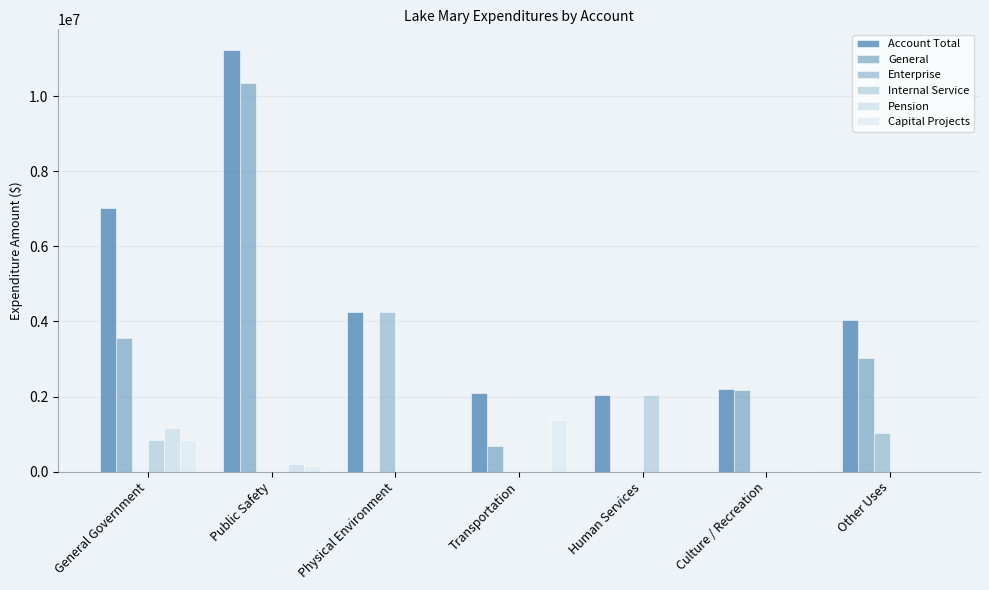

What position from the left is Human Services?

5